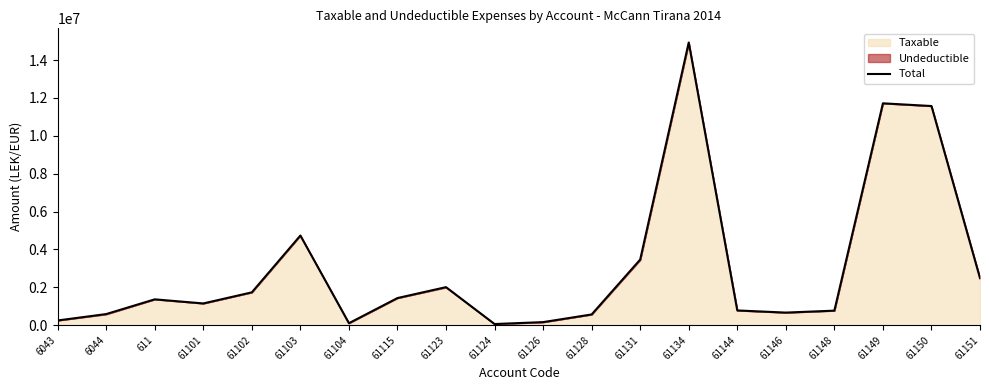

Reading left to right, transcribe all the data shown in this chart.

250227.1	588118.9	1366068.5	1149043.7	1735151.5	4735066.9	105900.0	1434003.2	2010362.2	61813.2	163090.0	567460.5	3465988.5	14931158.8	779642.1	666085.5	769080.9	11717876.6	11574631.1	2483496.3